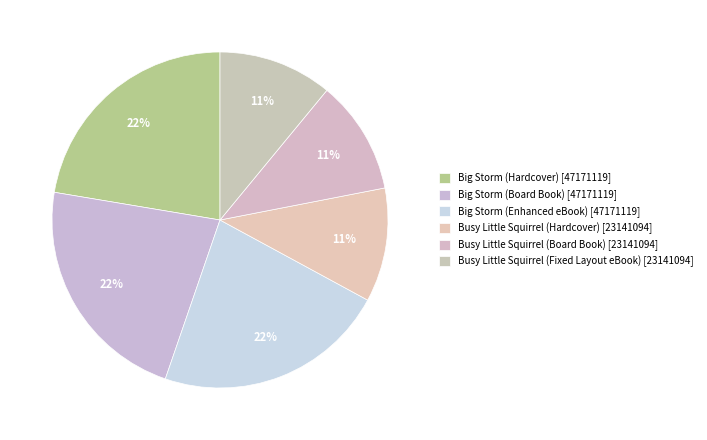

To the nearest percent, what is the average slice percentage?

17%